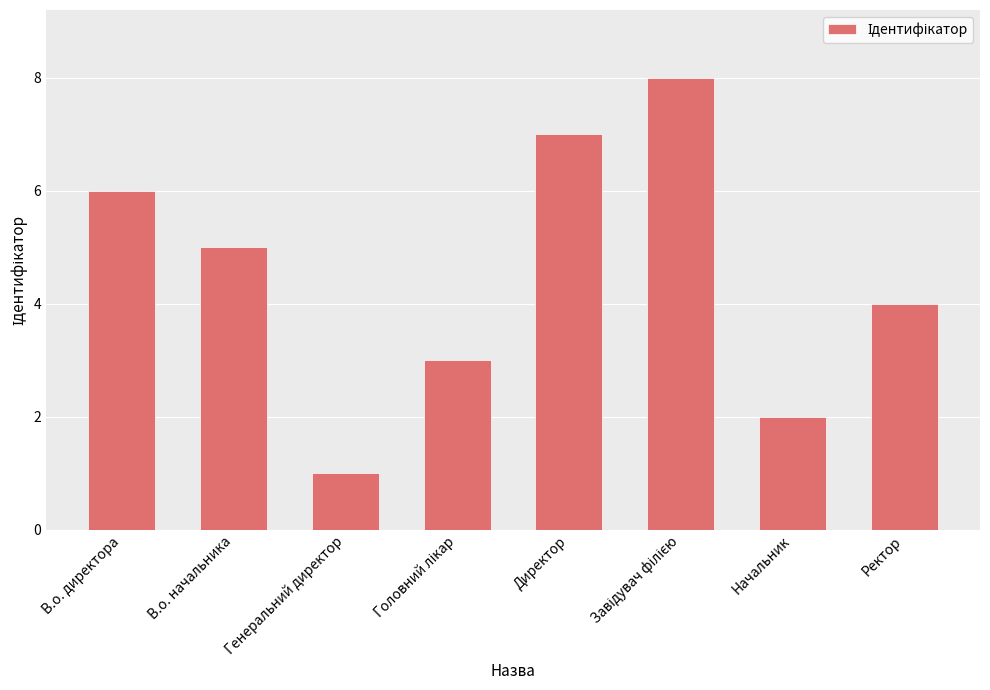

What is the label of the 8th bar from the left?

Ректор